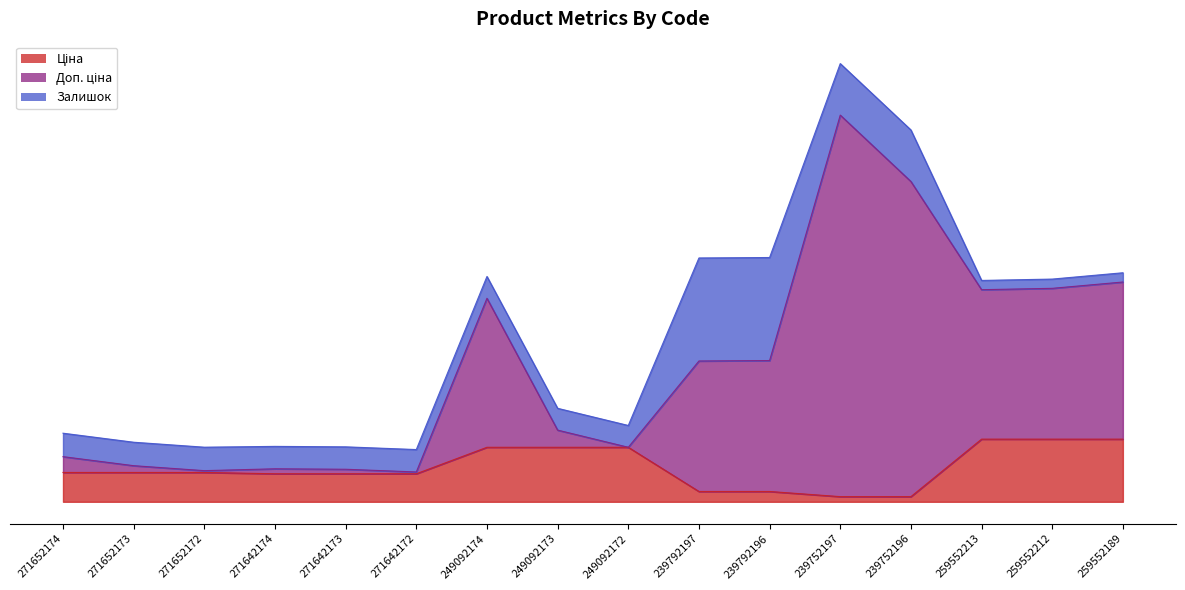

Does the chart have visible grid lines?

No